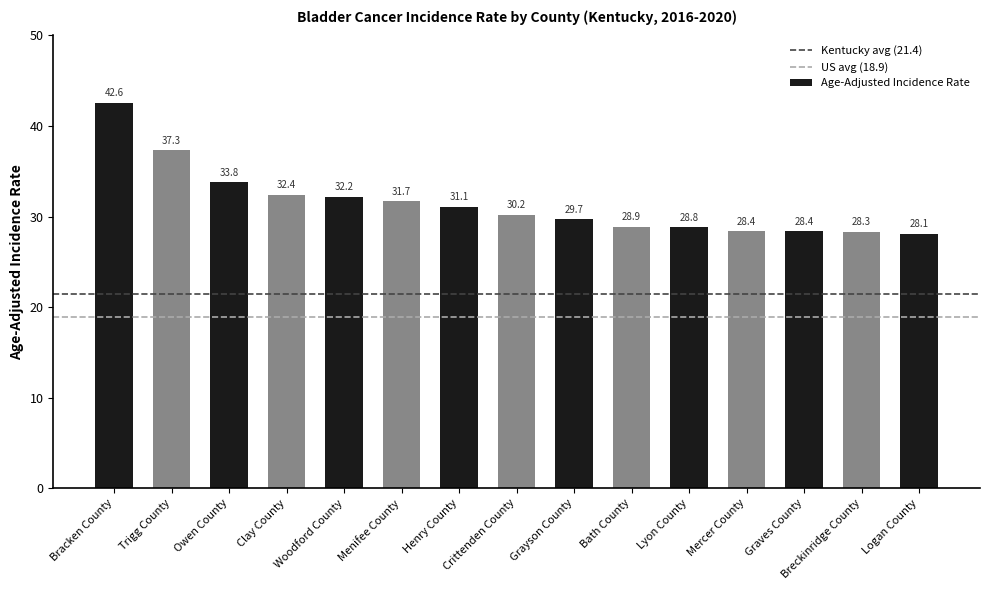

Reading right to left, what are all the values shown in this chart?

Logan County=28.1	Breckinridge County=28.3	Graves County=28.4	Mercer County=28.4	Lyon County=28.8	Bath County=28.9	Grayson County=29.7	Crittenden County=30.2	Henry County=31.1	Menifee County=31.7	Woodford County=32.2	Clay County=32.4	Owen County=33.8	Trigg County=37.3	Bracken County=42.6